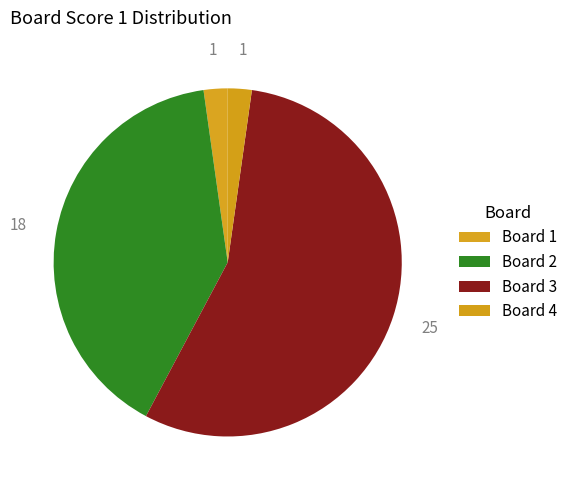

How many slices are in this pie chart?

4